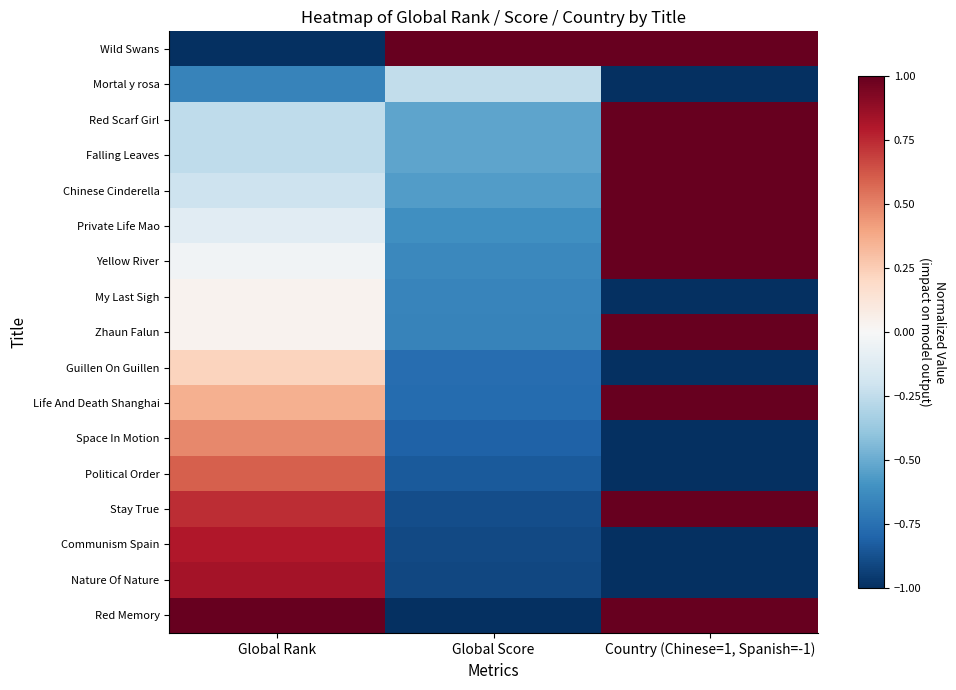

At which category is the sum across all series the highest?

Country (Chinese=1, Spanish=-1)